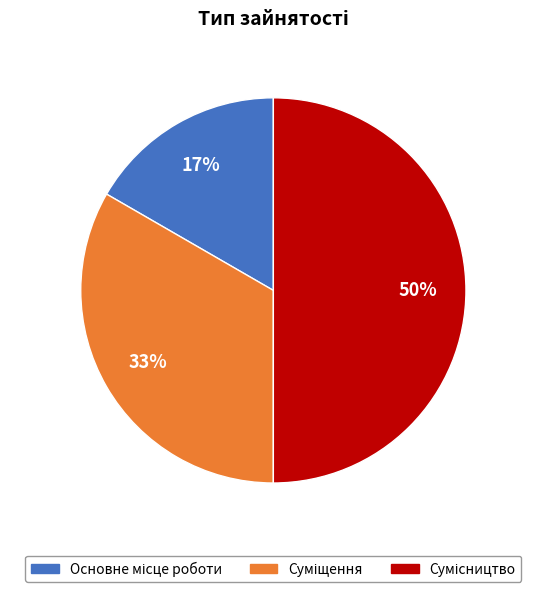

To the nearest percent, what is the difference between the largest and smallest slice percentages?

33%